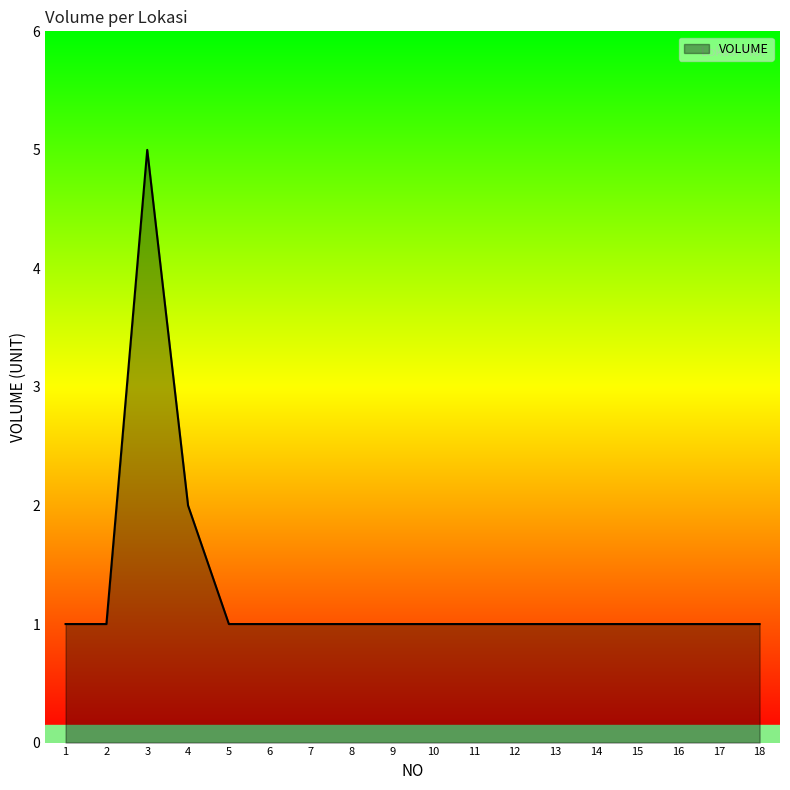

What is the greatest value displayed?

5